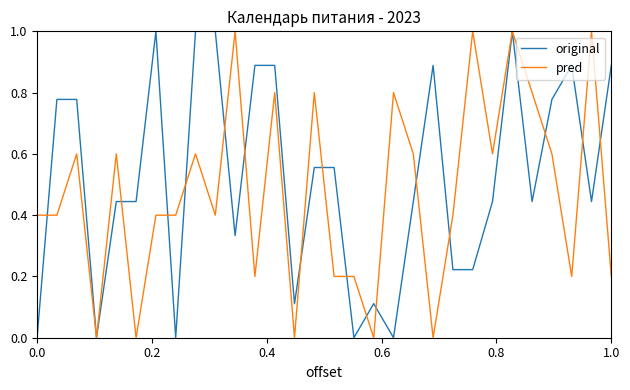

What is the average value of the original series?

0.5